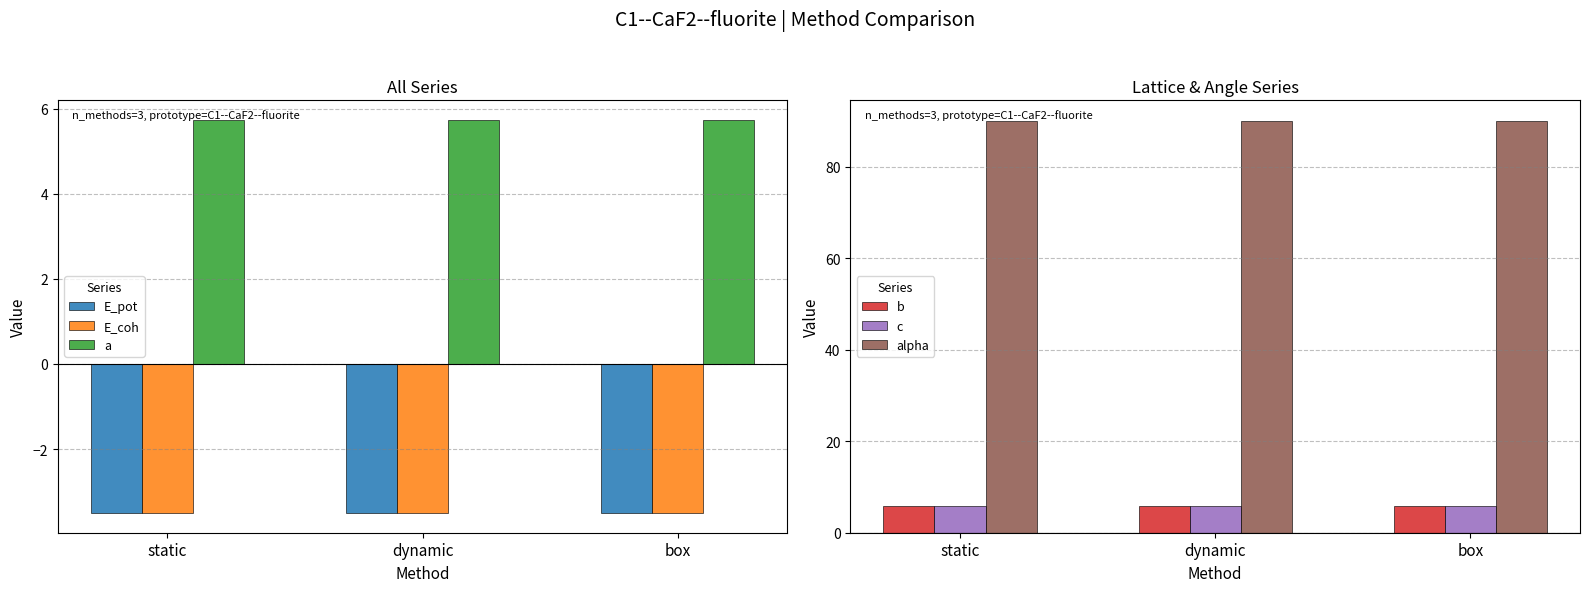

Does the chart contain stacked bars?

No